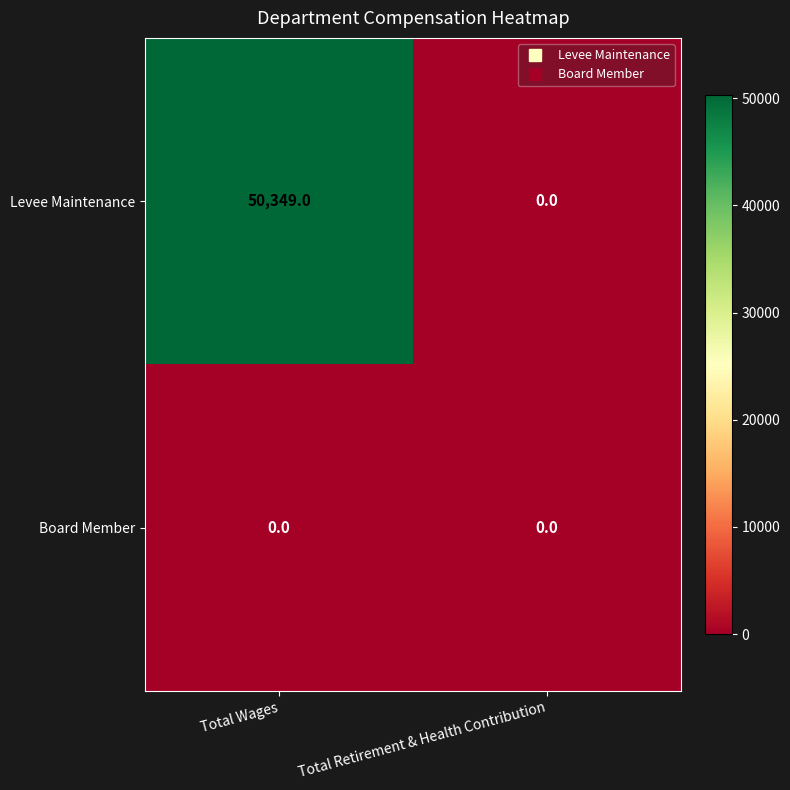

What is the sum of the Levee Maintenance values at Total Retirement & Health Contribution and Total Wages?

50349